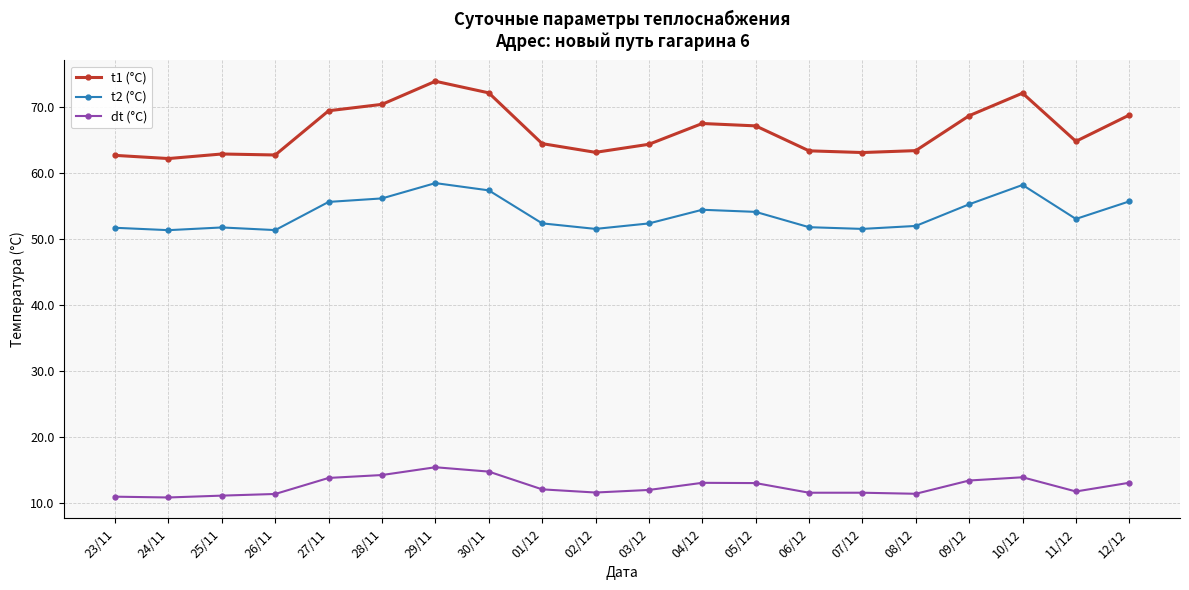

What is the average value of the dt (°C) series?

12.6